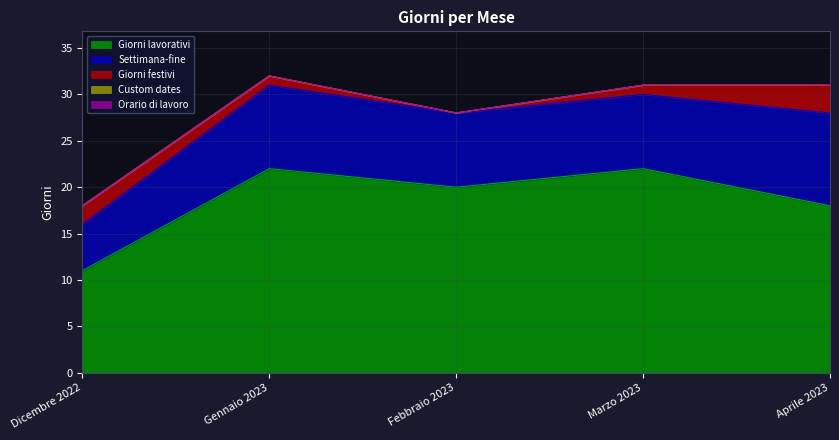

How many lines are shown in the chart?

5